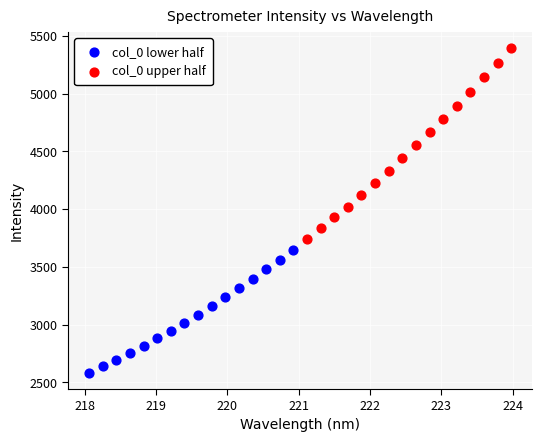

Which series reaches the maximum Y coordinate?

col_0 upper half